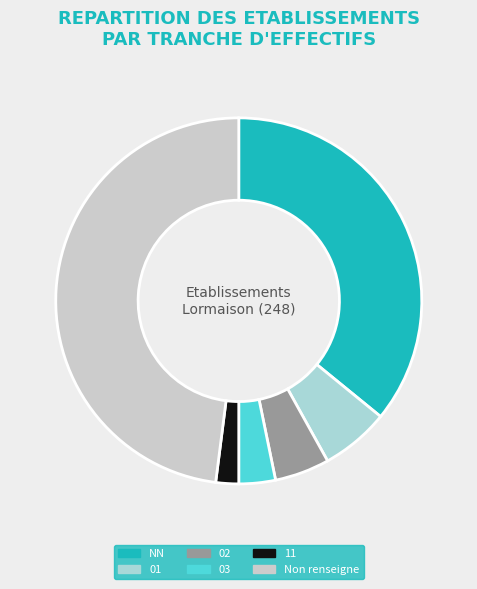

The 01 slice represents 18% of the pie. True or false?

False